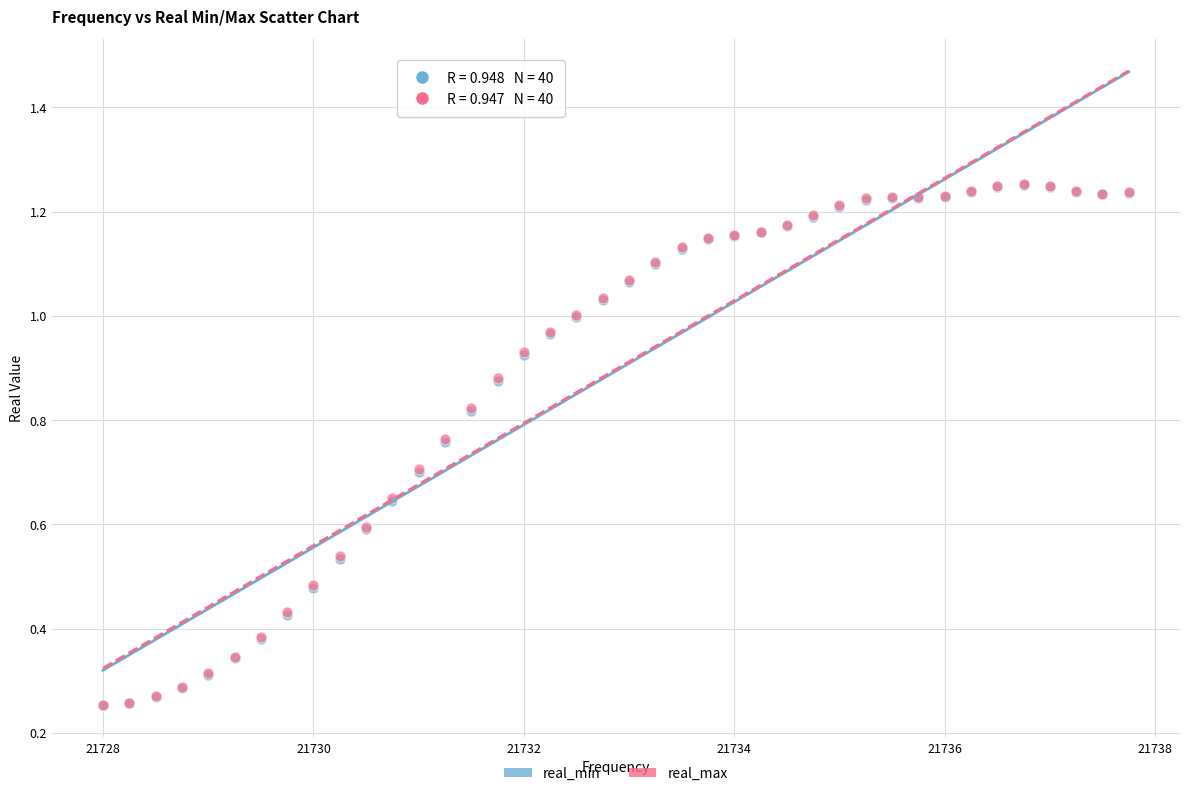

What are all the series names shown in the legend?

real_min, real_max